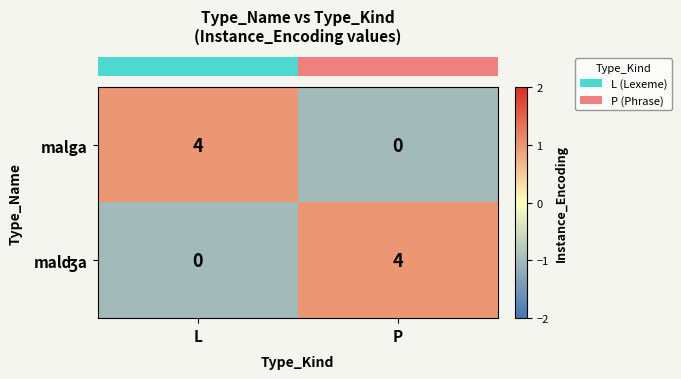

How many data points does each series have?

2